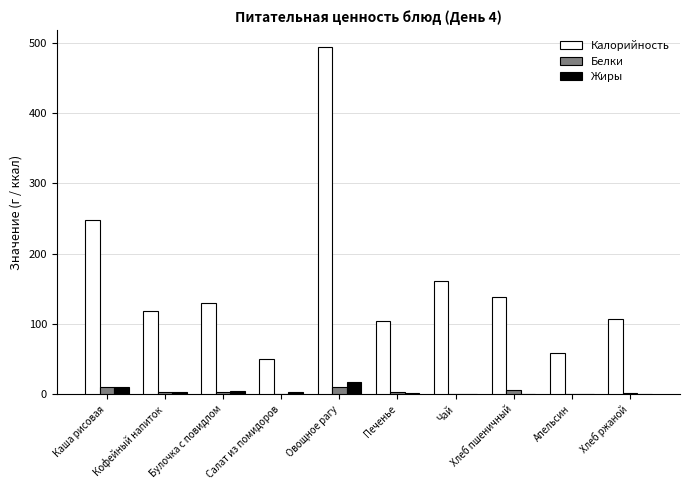

How many distinct data groups are displayed?

3